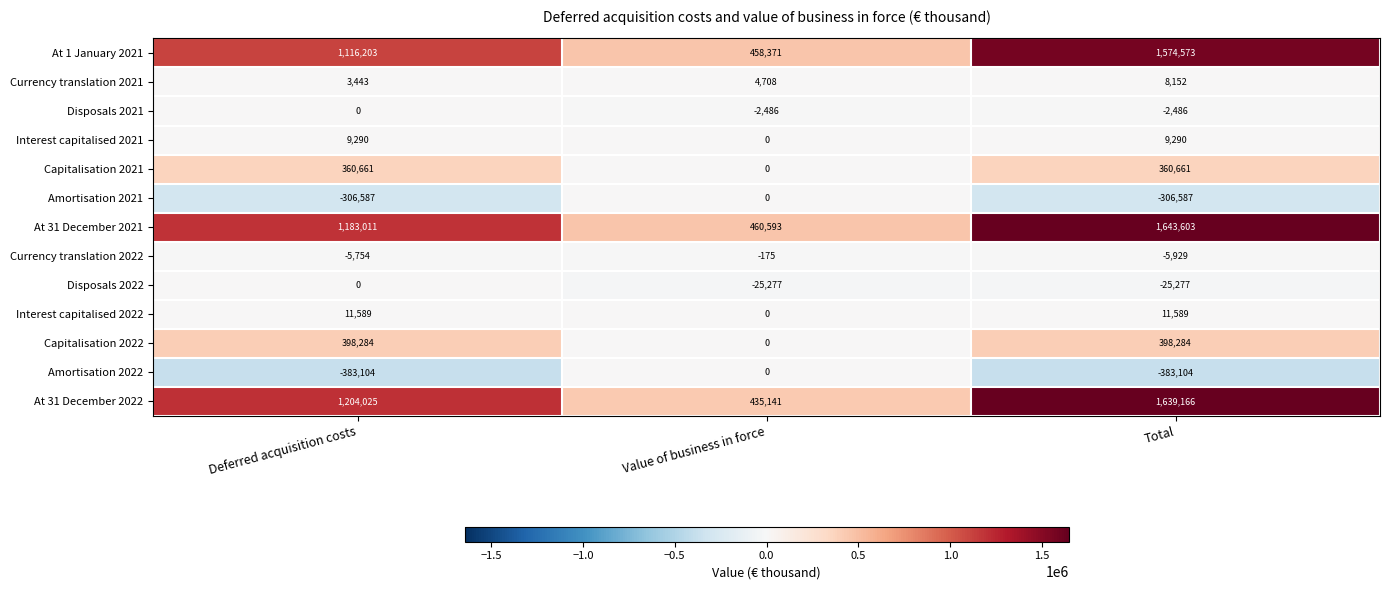

What is the sum of the Disposals 2022 values at Value of business in force and Deferred acquisition costs?

-25277